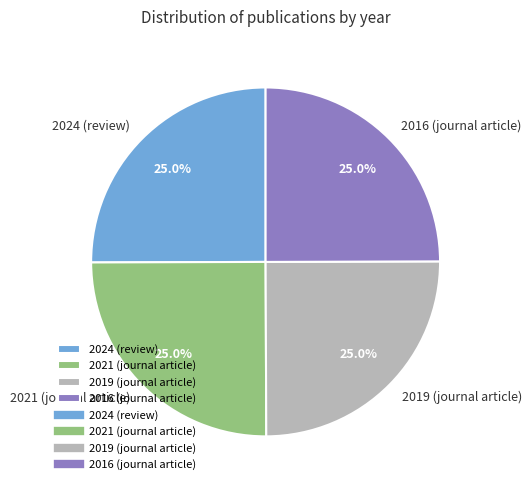

What is the ratio of the value at 2019 (journal article) to the value at 2024 (review)?

1.0